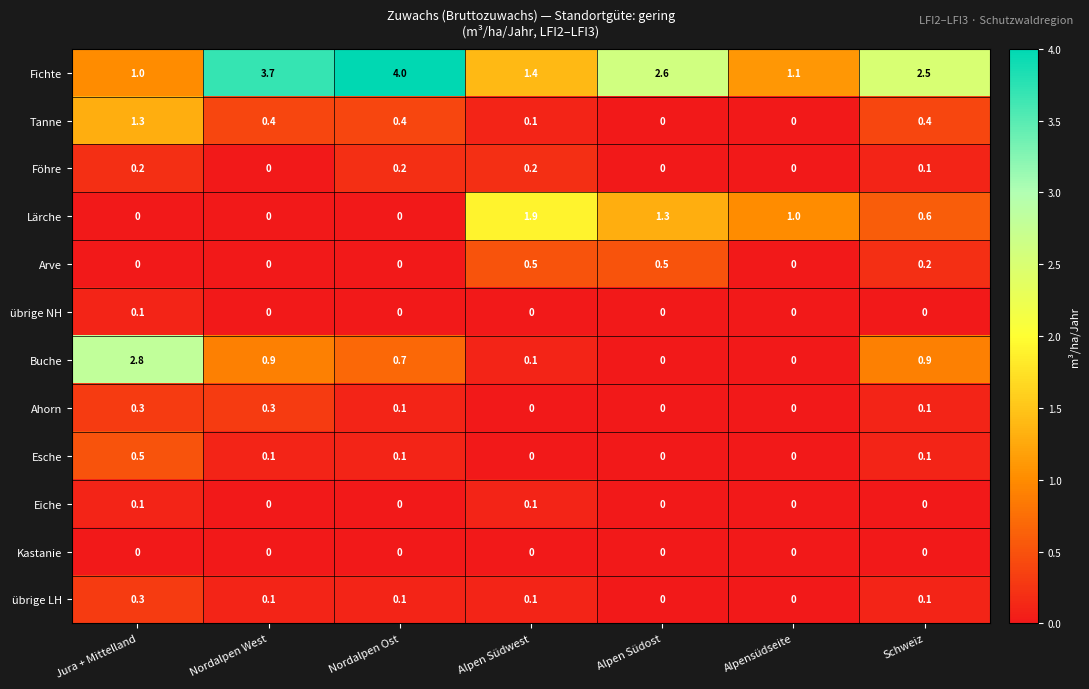

What is the maximum value for Esche?

0.5